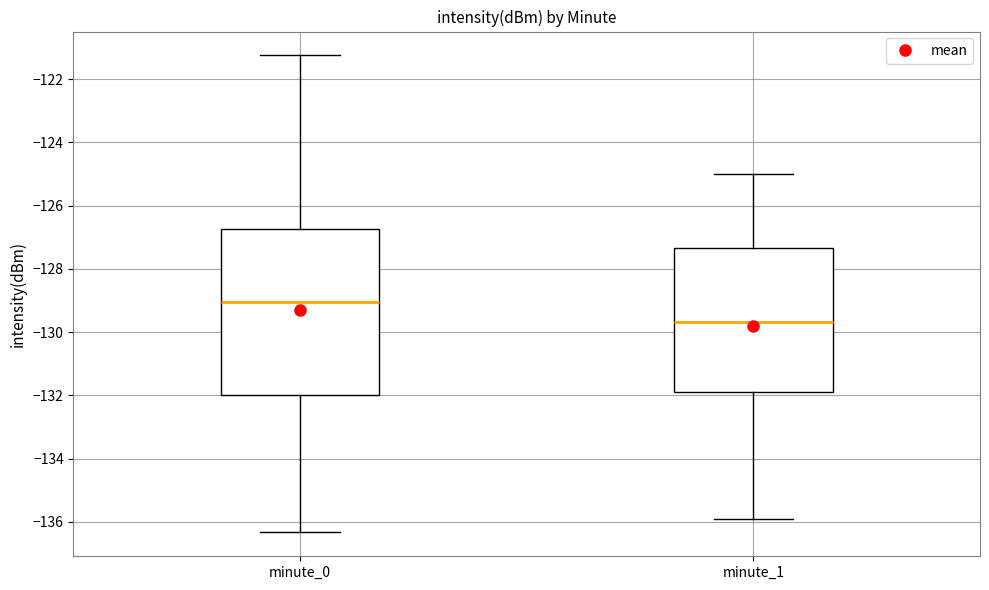

Where does the lower whisker of the box for minute_1 end on the y-axis? The values are not printed on the chart, so give them approximately, as read against the axis.

-136.0